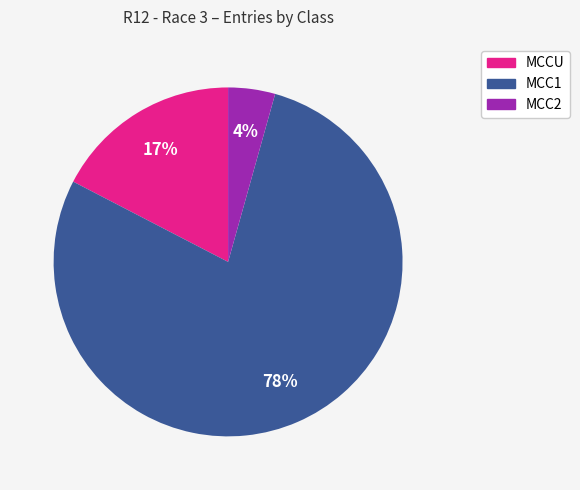

Which has a higher value, MCC1 or MCC2?

MCC1